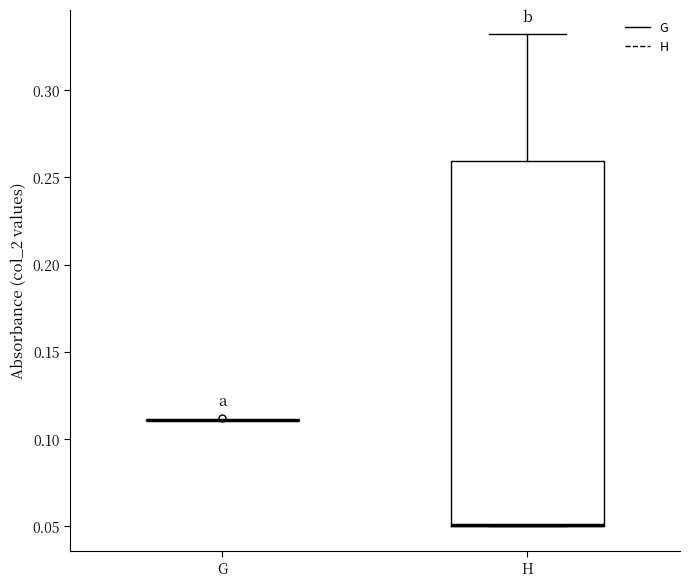

Comparing the boxes themselves (not the whiskers), which one is the tallest?

H